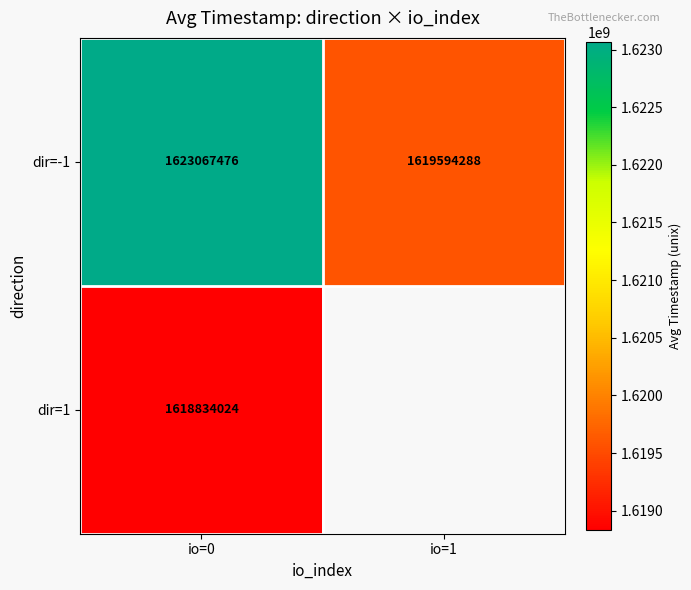

Rank the series at io=0 from lowest to highest value.

dir=1, dir=-1